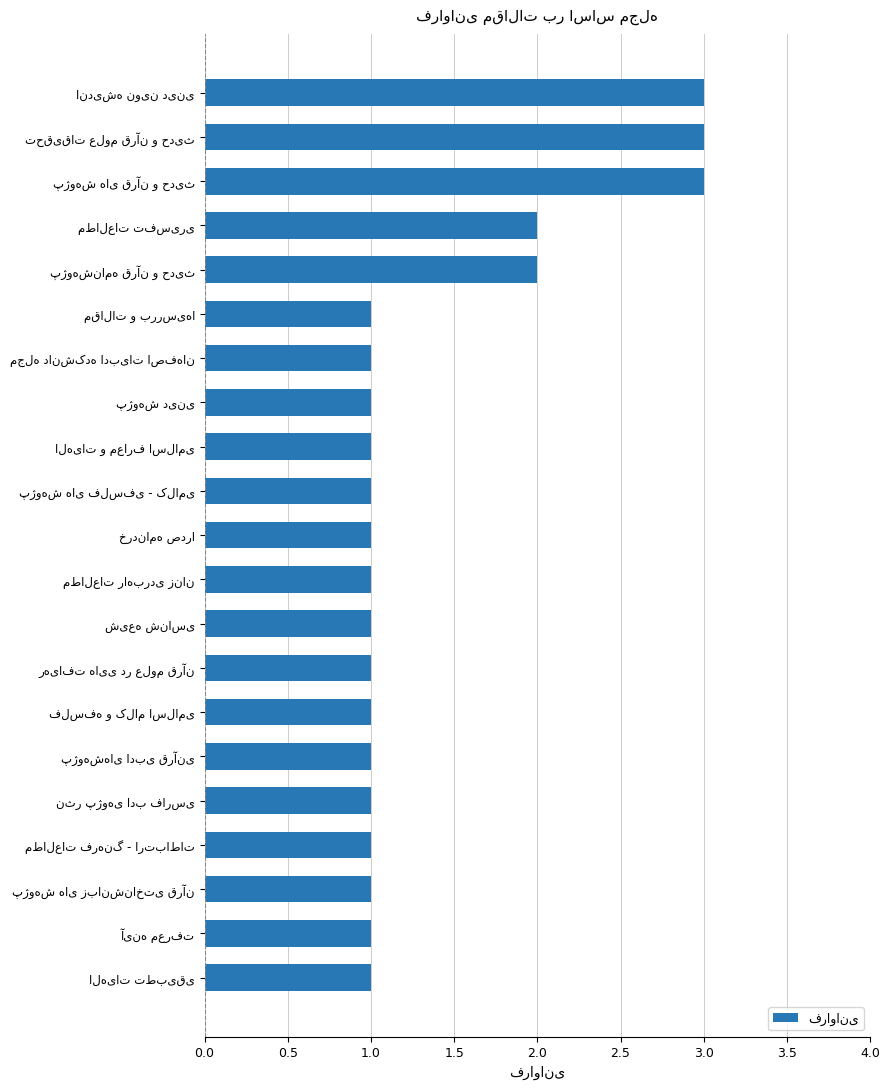

What is the greatest value displayed?

3